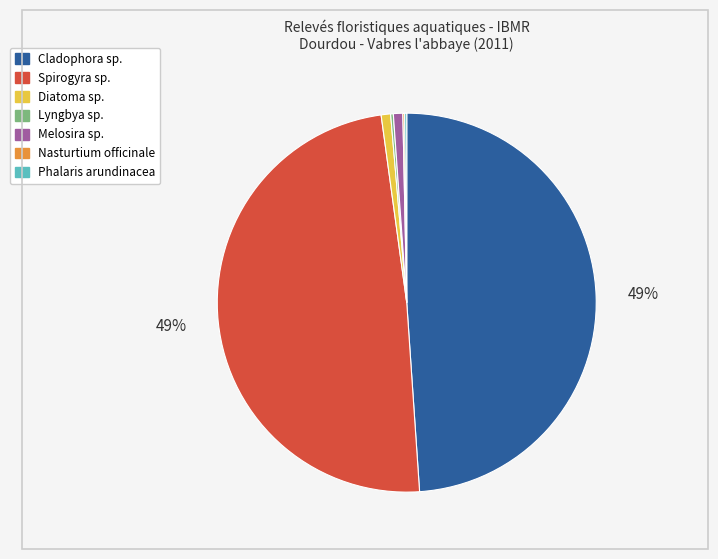

To the nearest percent, what portion does Diatoma sp. represent?

1%